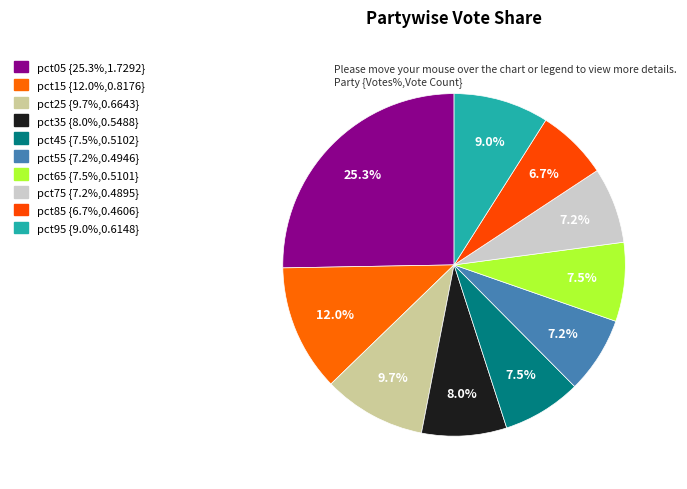

To the nearest percent, what is the difference between the largest and smallest slice percentages?

19%